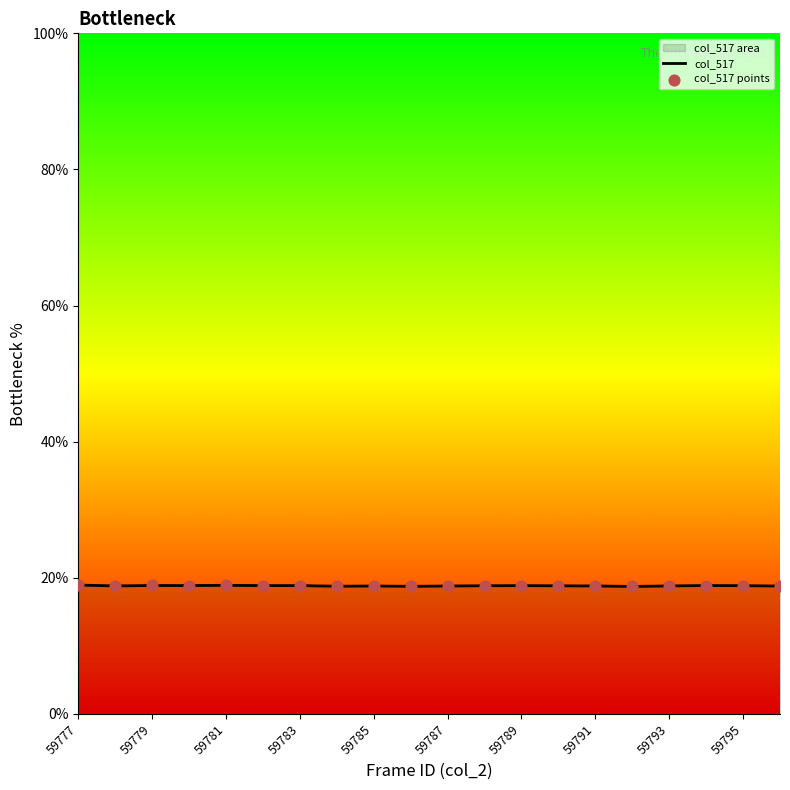

Which series has the largest total across all categories?

col_517